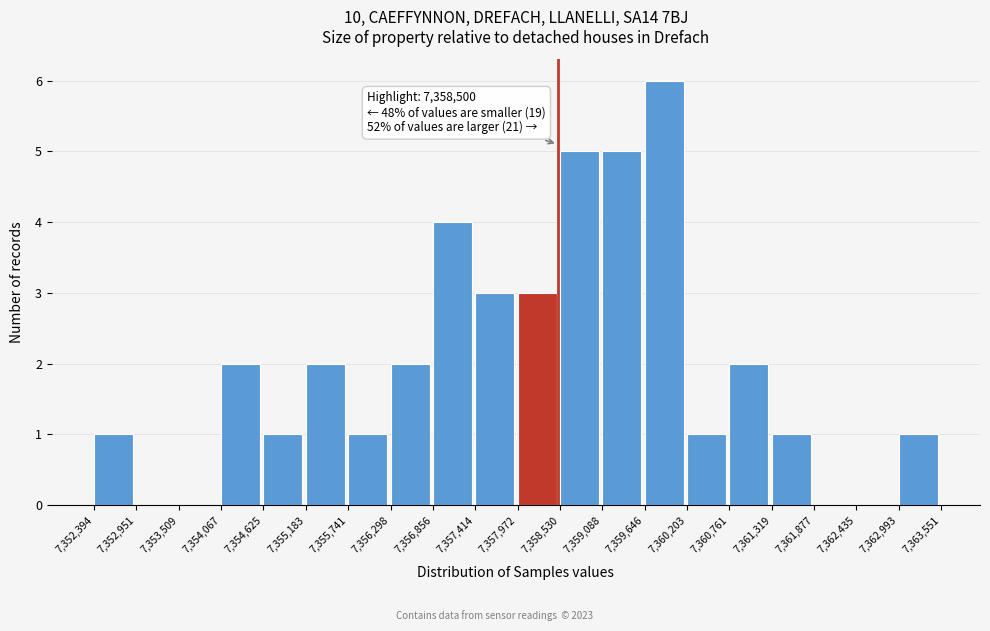

Which range on the x-axis has the tallest bar?

7,359,646 to 7,360,203